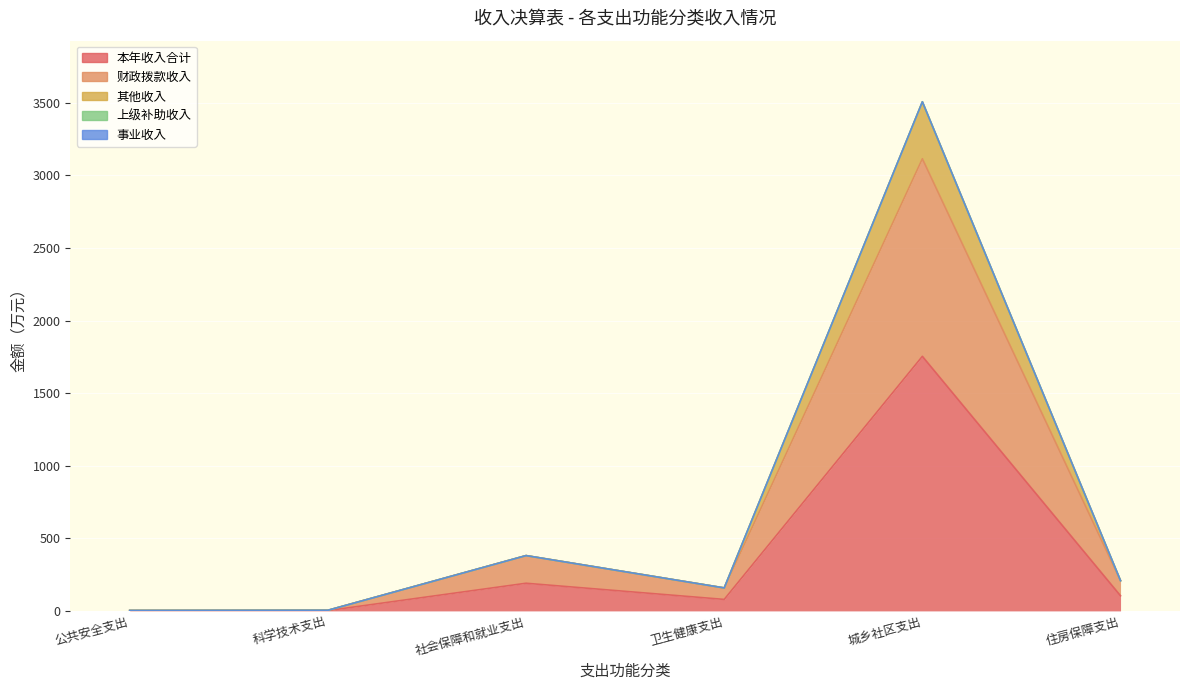

At which category does 财政拨款收入 reach its first local valley?

卫生健康支出